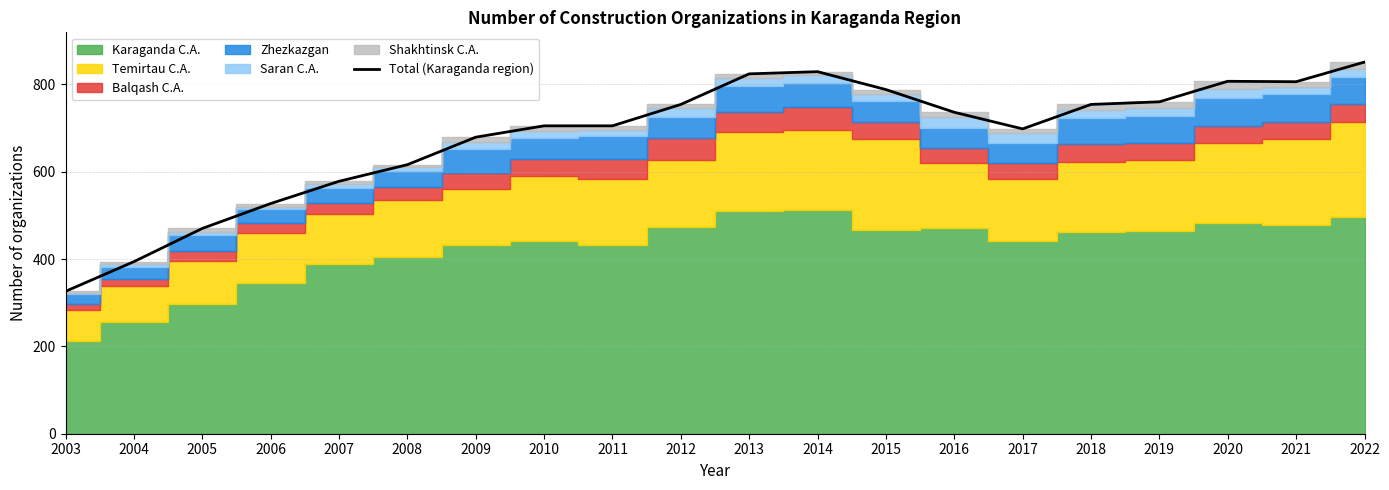

True or false: the data shows 679 at 2009.

True